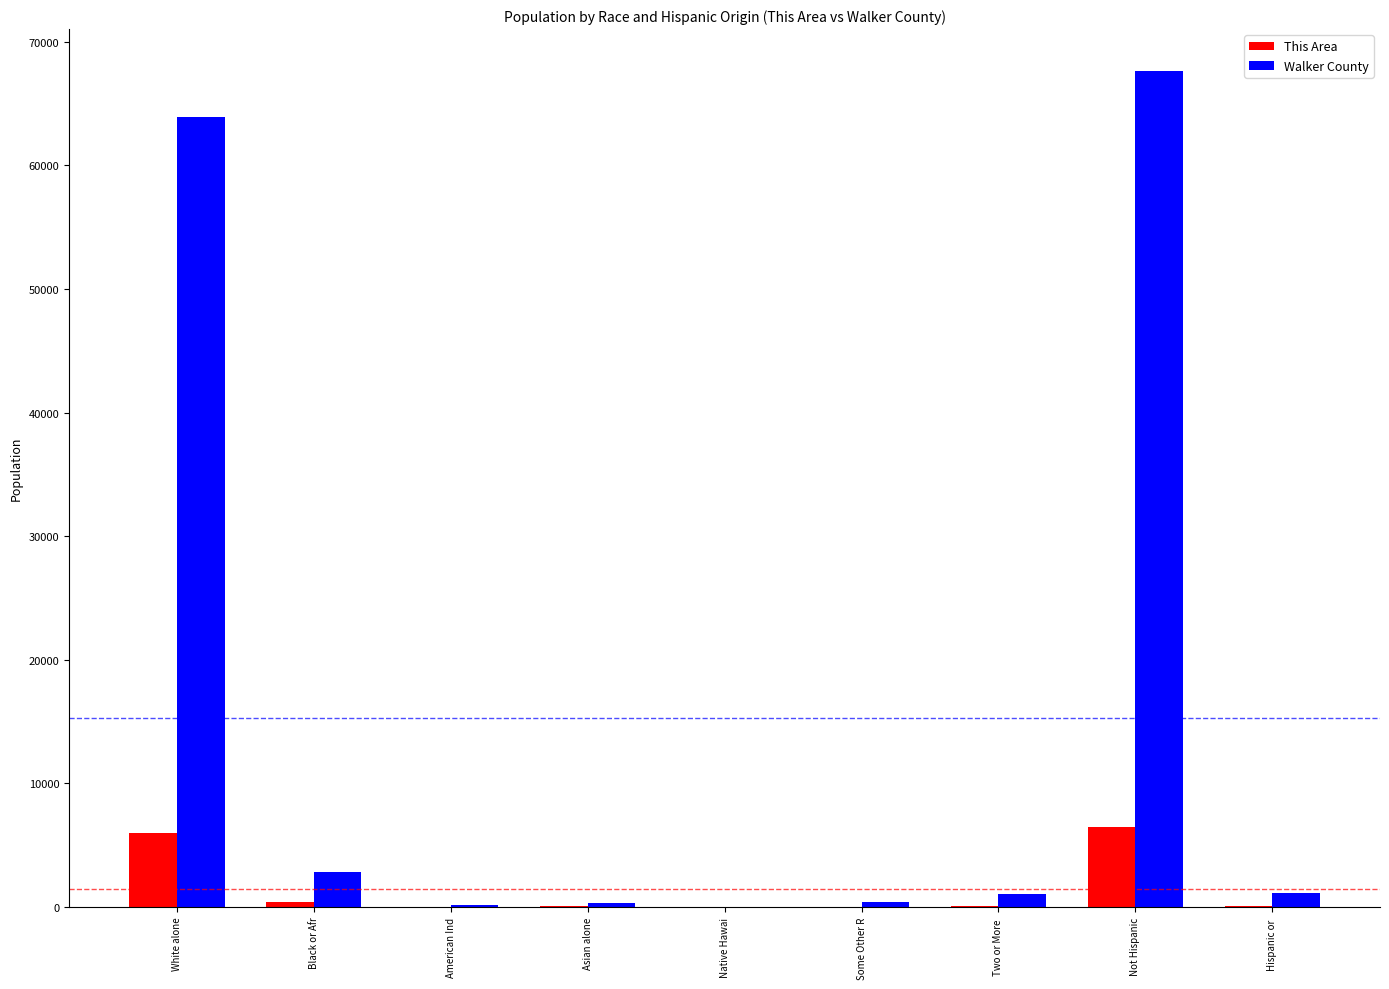

Where is Walker County nearest to the value 33836?

White alone